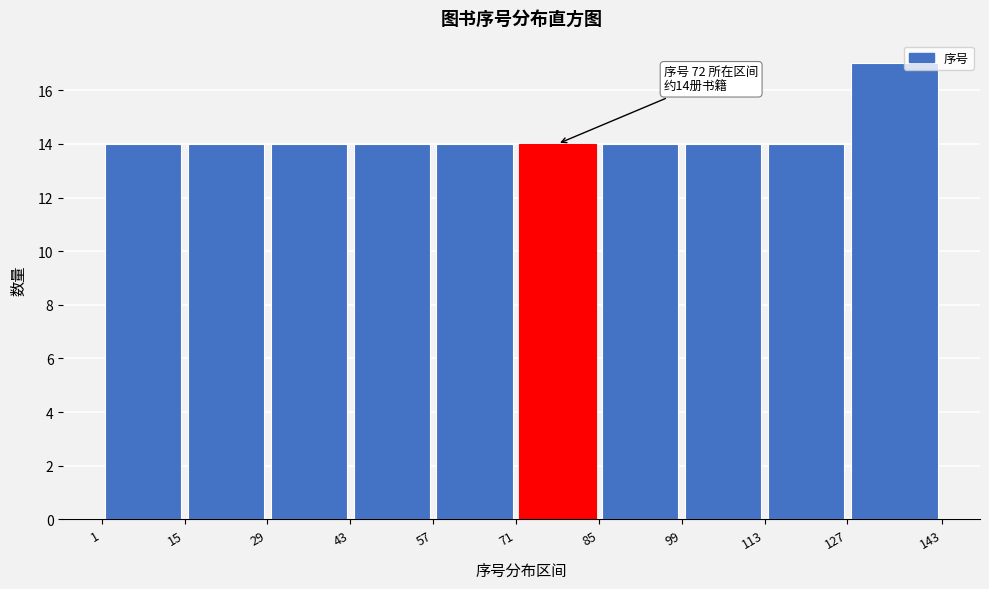

Which range on the x-axis has the tallest bar?

127 to 143